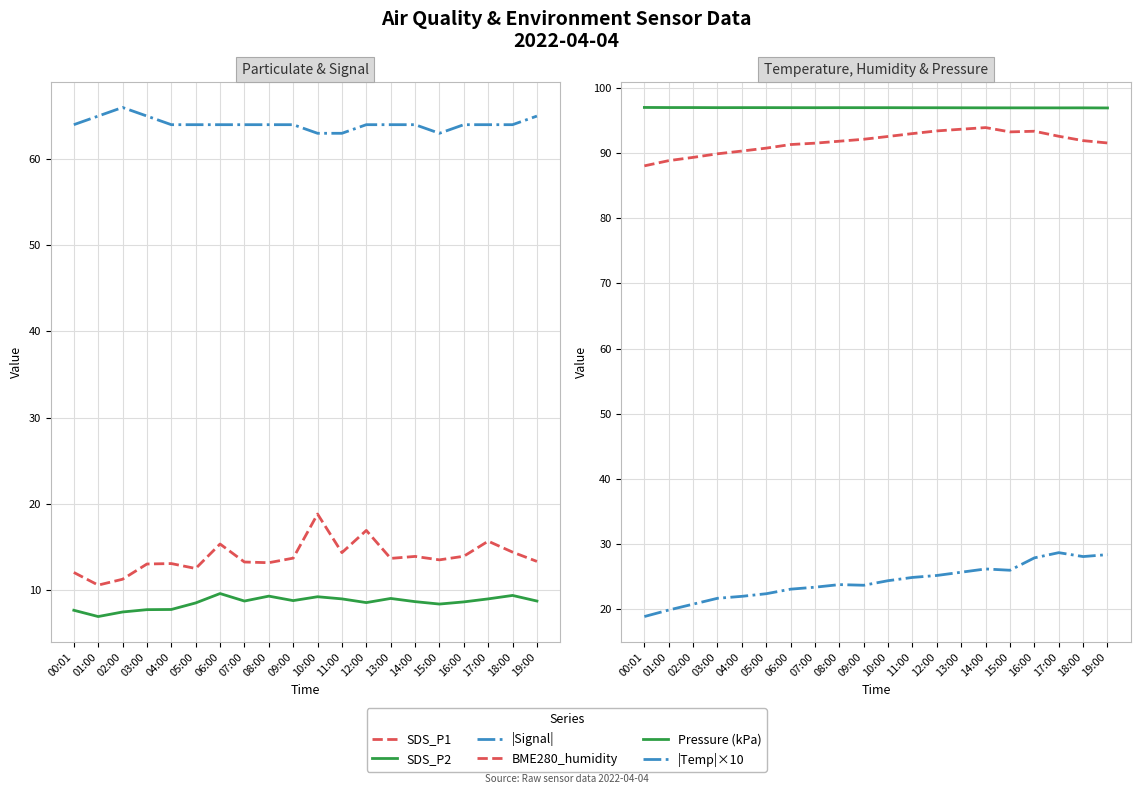

How many interior local peaks does the Pressure (kPa) series have?

3